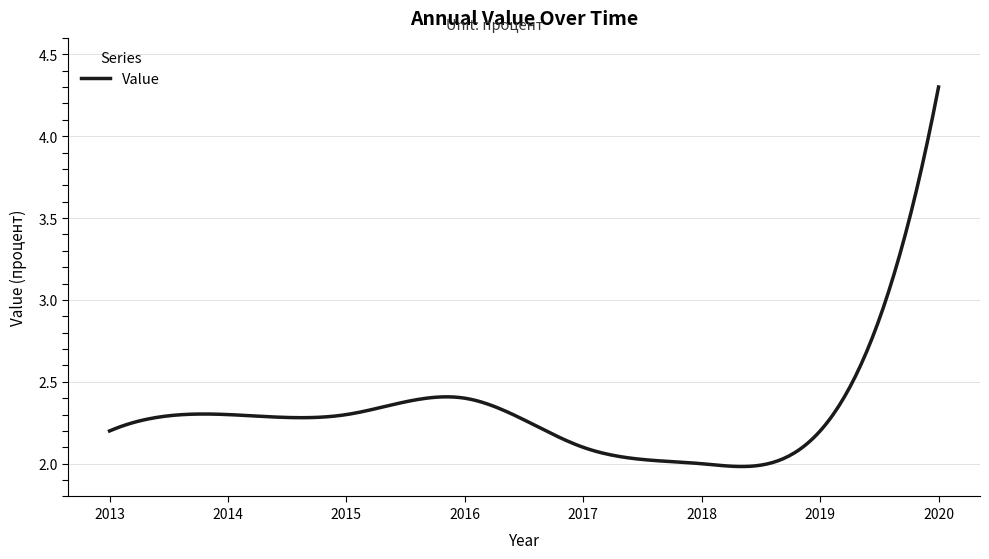

What is the maximum value shown in the chart?

4.3